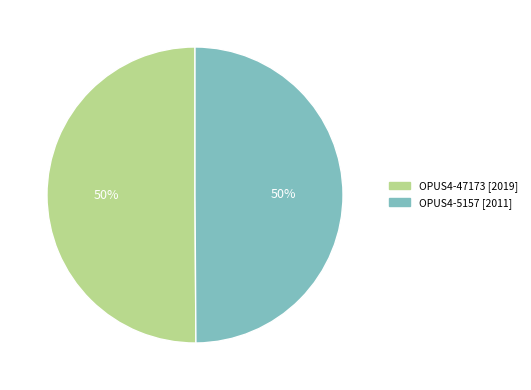

What is the ratio of the value at OPUS4-47173 to the value at OPUS4-5157?

1.0